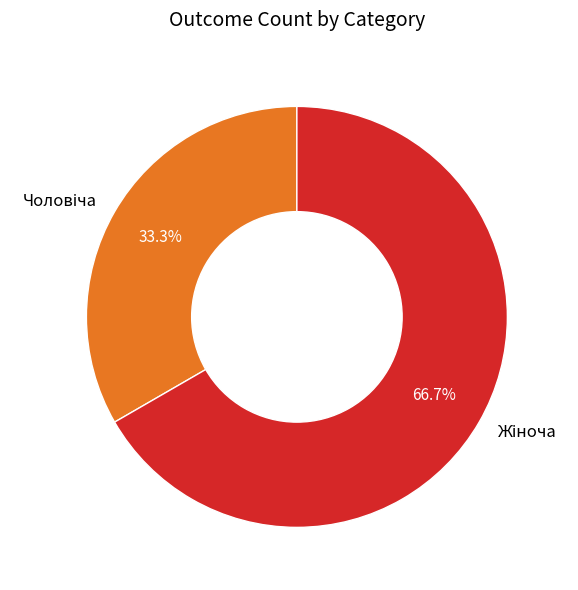

Is there a majority slice in this chart?

Yes